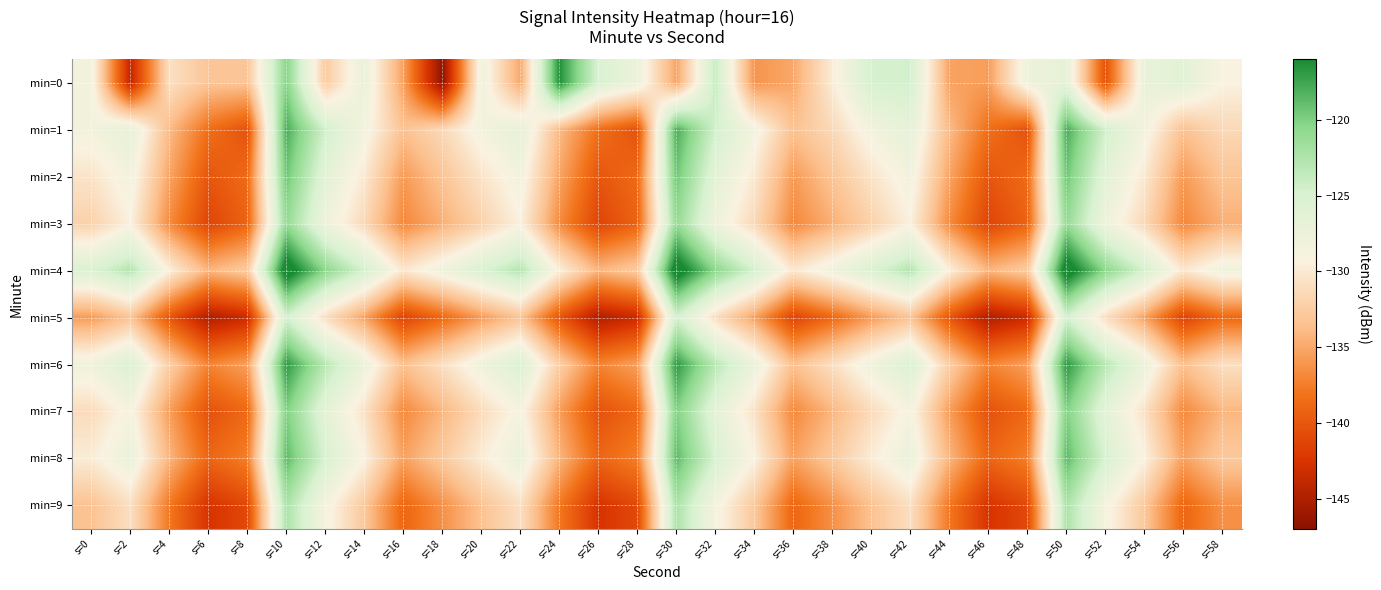

Which series has the largest total across all categories?

min=4